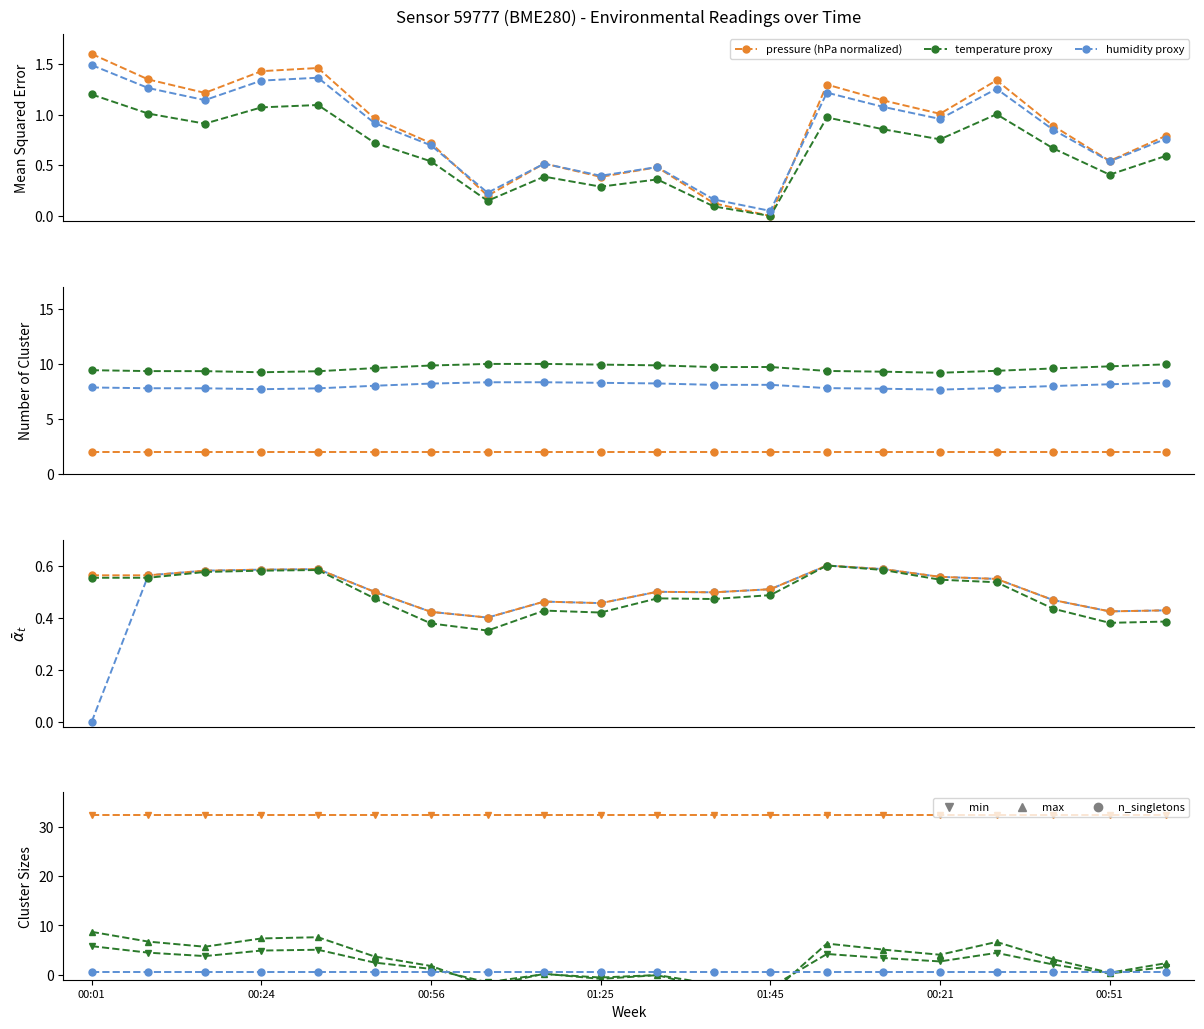

Which series has the largest range (max minus min)?

pressure